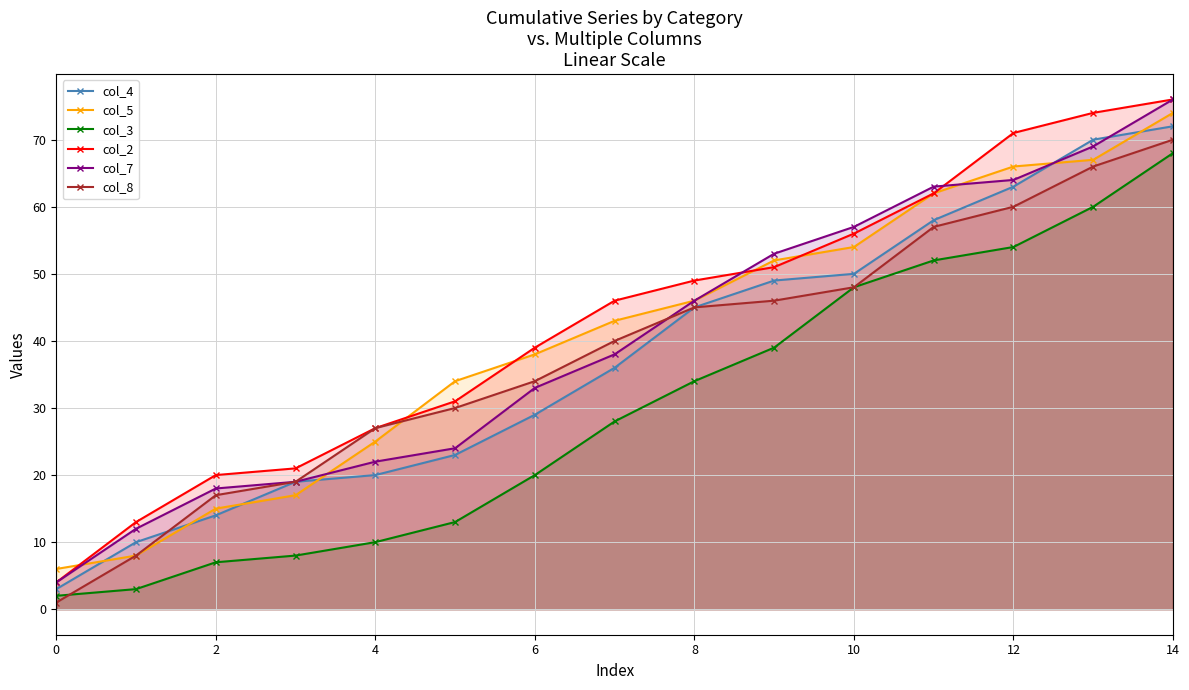

What is the approximate value of col_4 at 9, to the nearest 10?

50